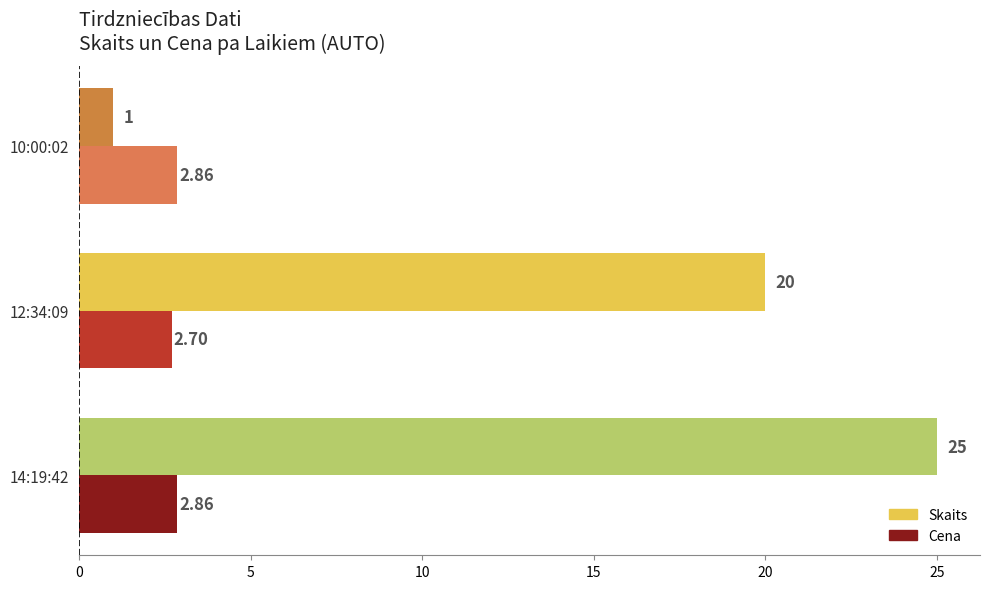

Which series has the largest total across all categories?

Skaits